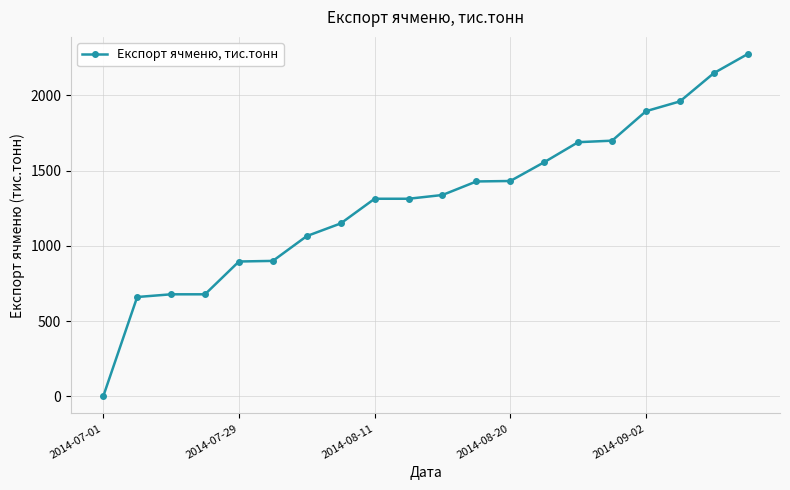

What is the greatest value displayed?

2275